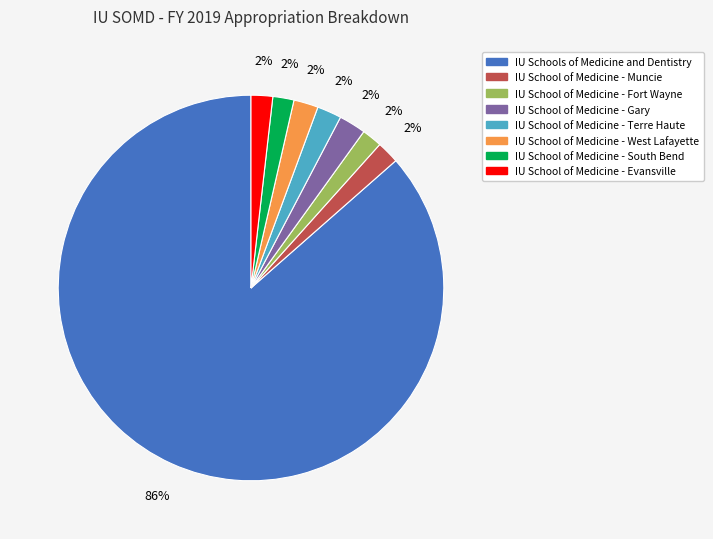

What is the majority slice?

IU Schools of Medicine and Dentistry